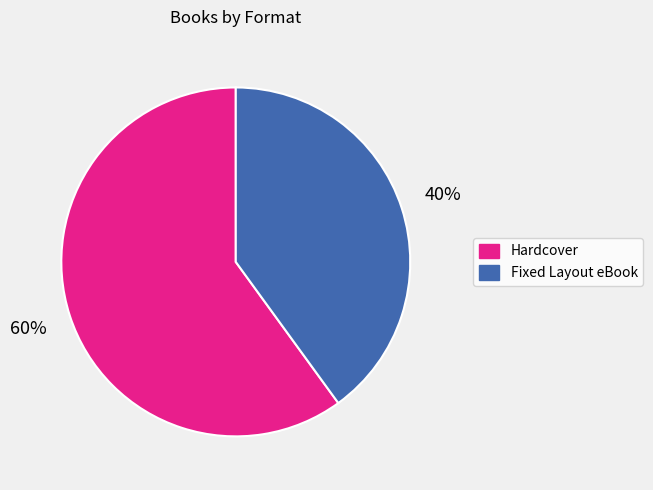

To the nearest percent, what is the difference between the largest and smallest slice percentages?

20%